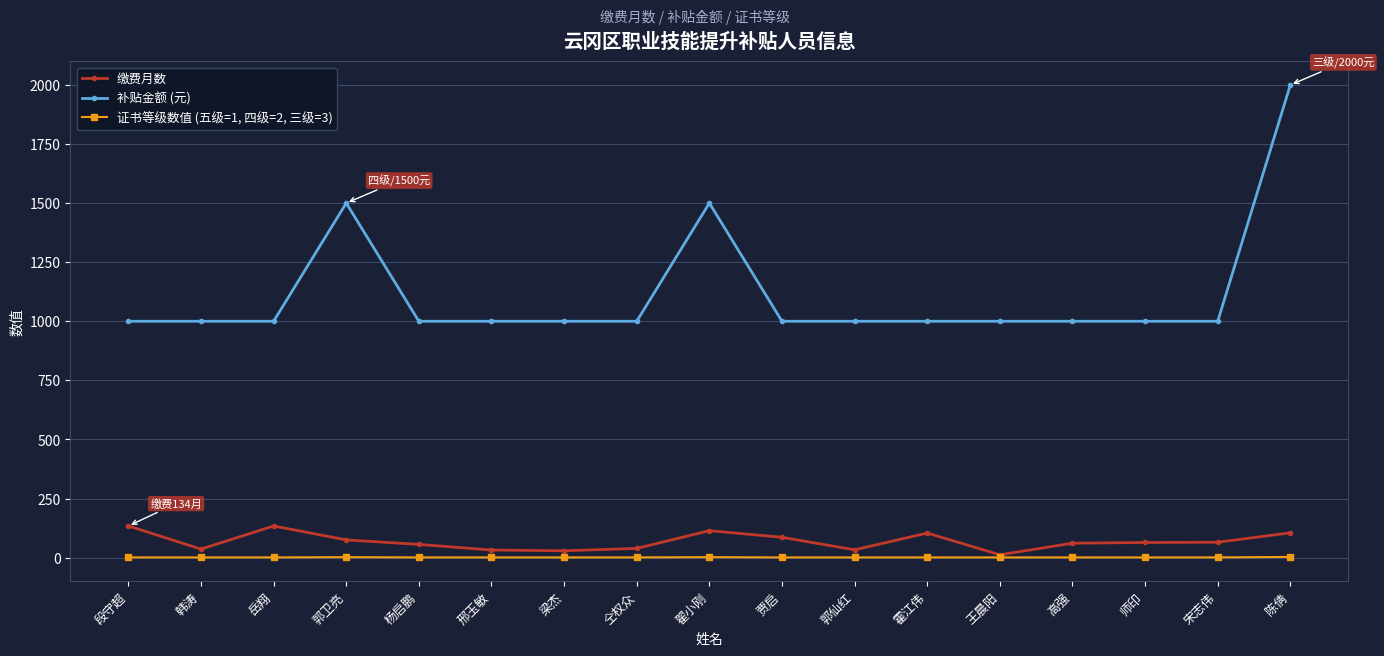

The value of 缴费月数 at 高强 is 61. True or false?

True